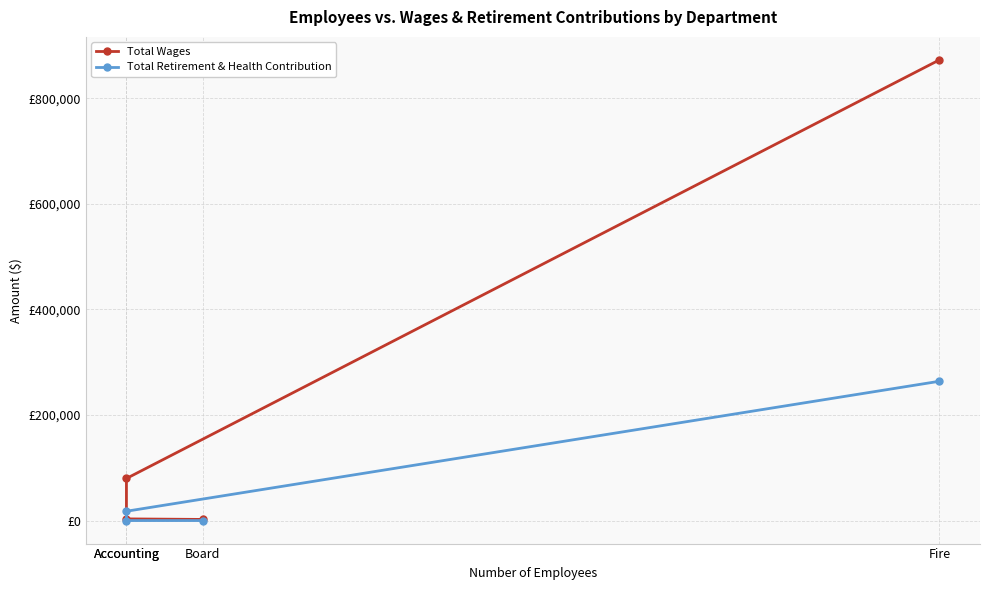

Is the value of Total Wages at Board greater than the value of Total Retirement & Health Contribution at Board?

Yes